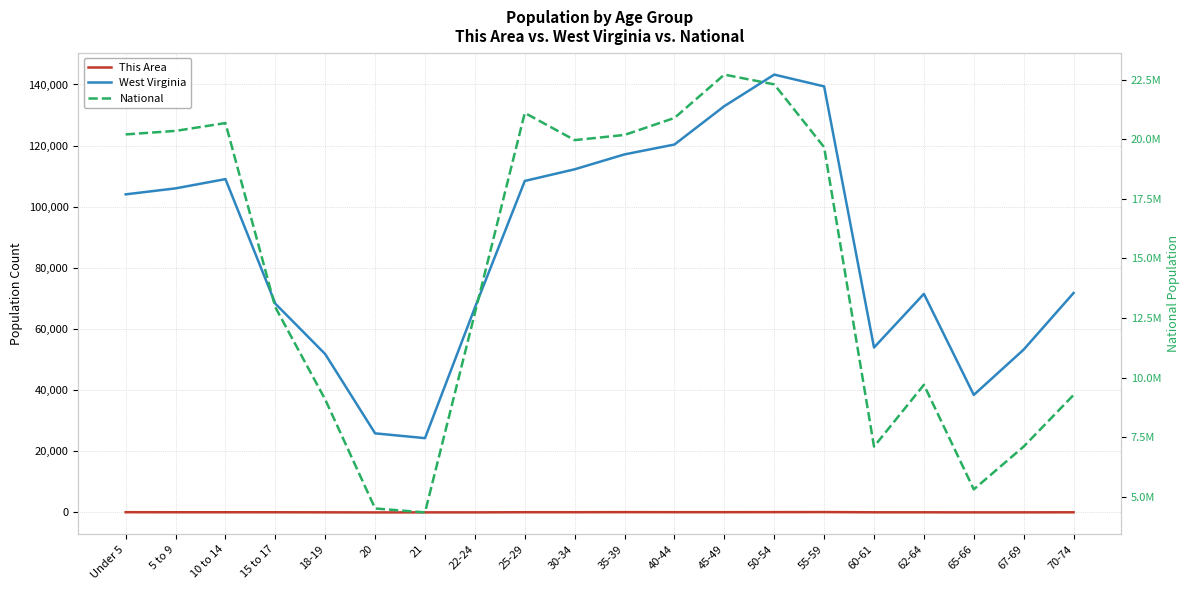

Reading right to left, extract all data points from this chart.

This Area: 48	34	27	45	48	121	103	82	82	97	71	72	26	22	10	37	61	65	66	77
West Virginia: 71792	53281	38447	71501	53956	139368	143232	132924	120358	117136	112254	108444	67026	24305	25873	51795	68297	109045	106016	104060
National: 9278166	7115361	5319902	9704197	7113727	19664805	22298125	22708591	20890964	20179642	19962099	21101849	12712576	4354294	4519129	9086089	12954254	20677194	20348657	20201362